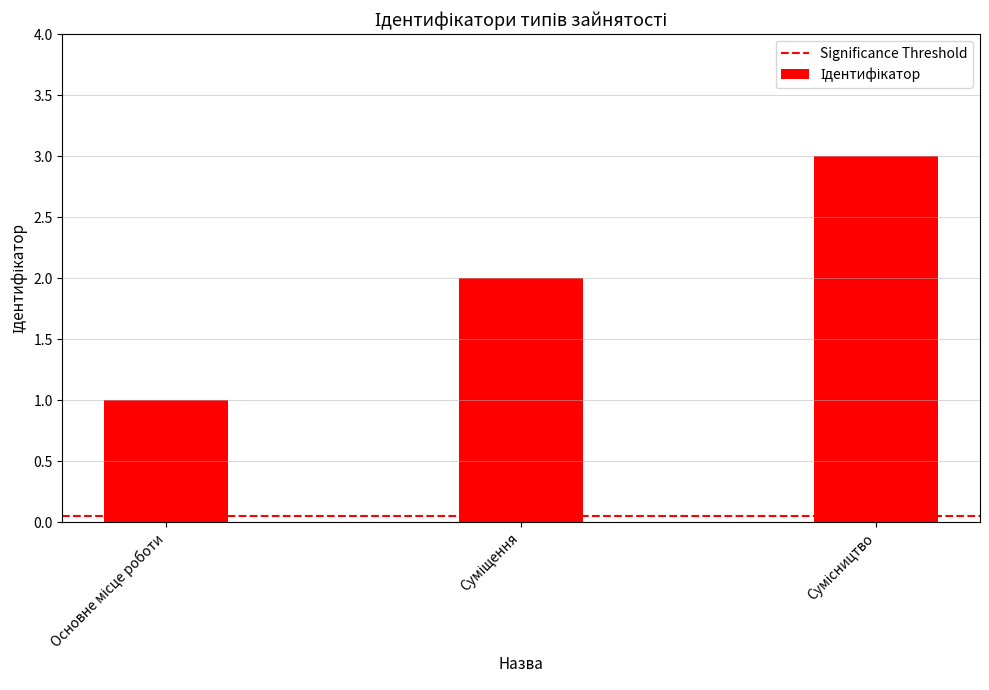

What is the maximum value shown in the chart?

3